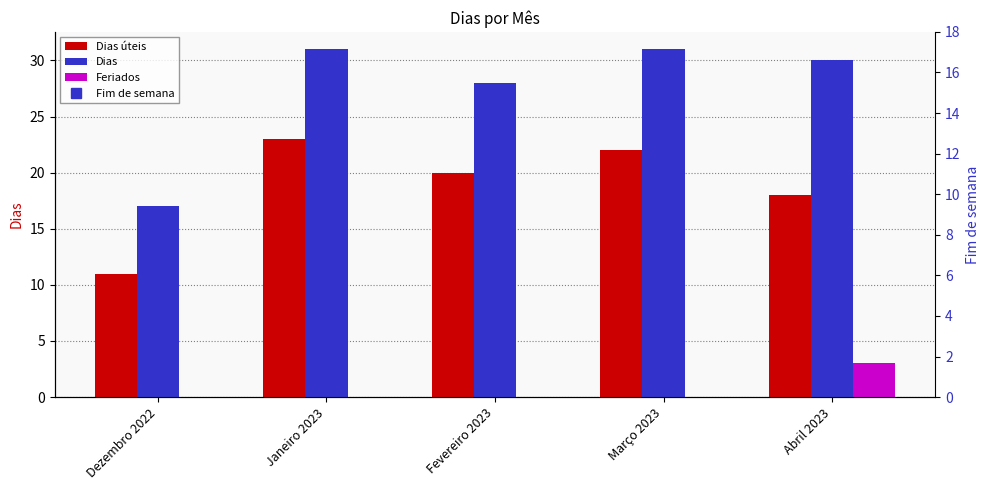

Reading left to right, what are all the values shown in this chart?

Dias úteis: 11	23	20	22	18
Dias: 17	31	28	31	30
Feriados: 0	0	0	0	3
Fim de semana: 6	8	8	9	9